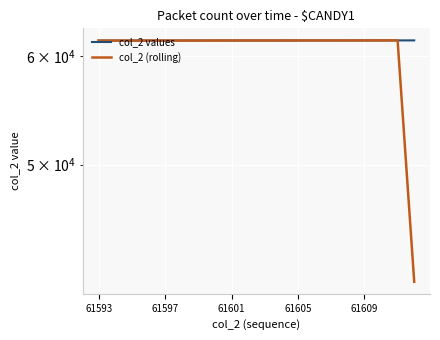

The value of col_2 (rolling) at 19 is 41074.3. True or false?

True